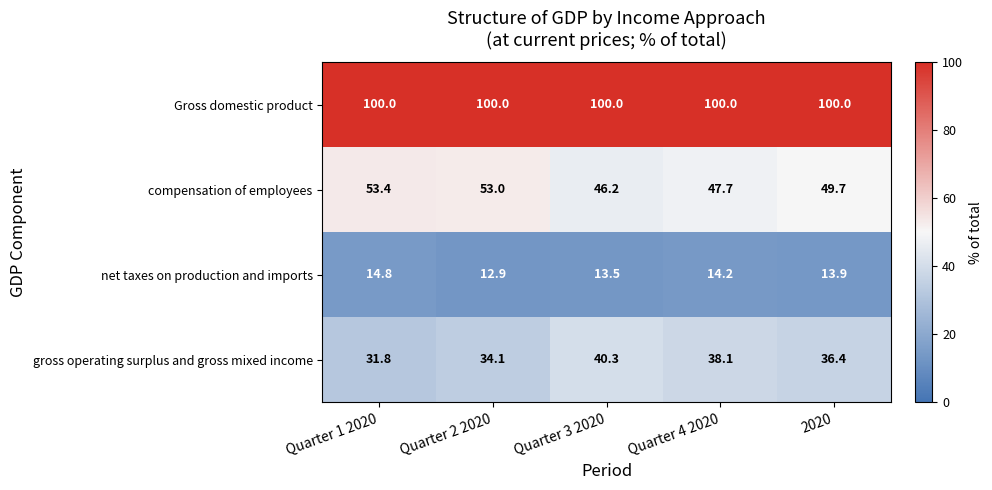

What is the total value across all series at Quarter 1 2020?

200.0